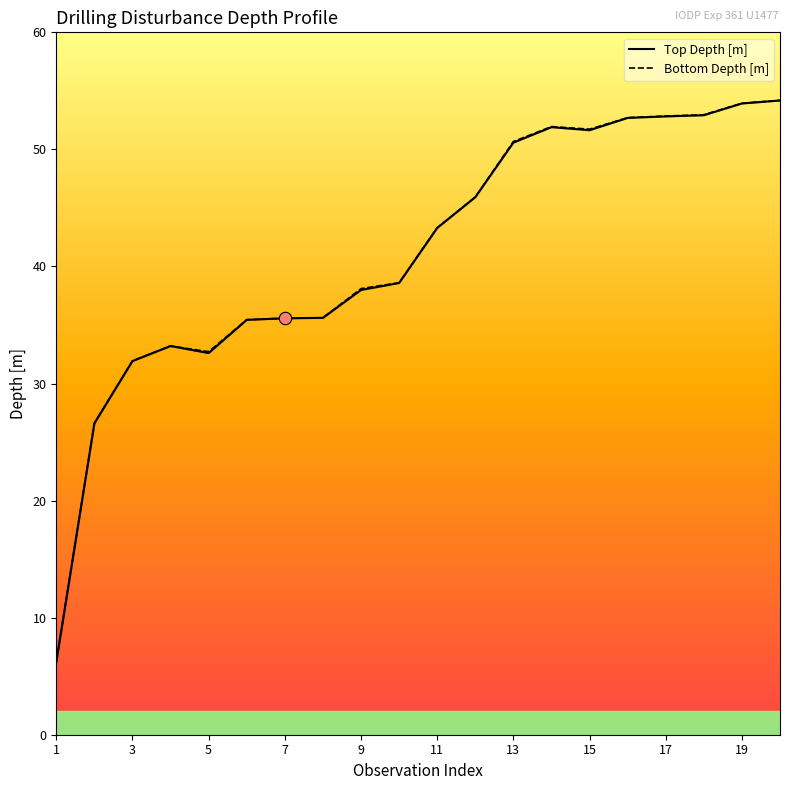

What are all the series names shown in the legend?

Top Depth [m], Bottom Depth [m]